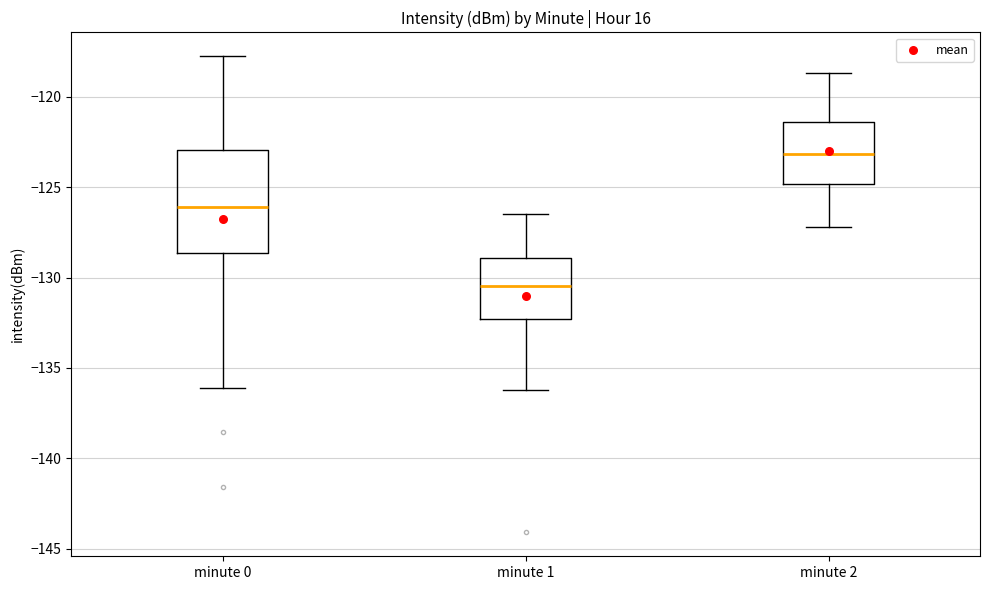

Reading left to right, read every box against the y-axis: the position of its median line, the range the box covers, and the ends of its whiskers. The values are not printed on the chart, so give them approximately, as read against the axis.

minute 0: median -126.0, box -128.5 to -123.0, whiskers -136.0 to -117.5
minute 1: median -130.5, box -132.5 to -129.0, whiskers -136.0 to -126.5
minute 2: median -123.0, box -125.0 to -121.5, whiskers -127.0 to -118.5